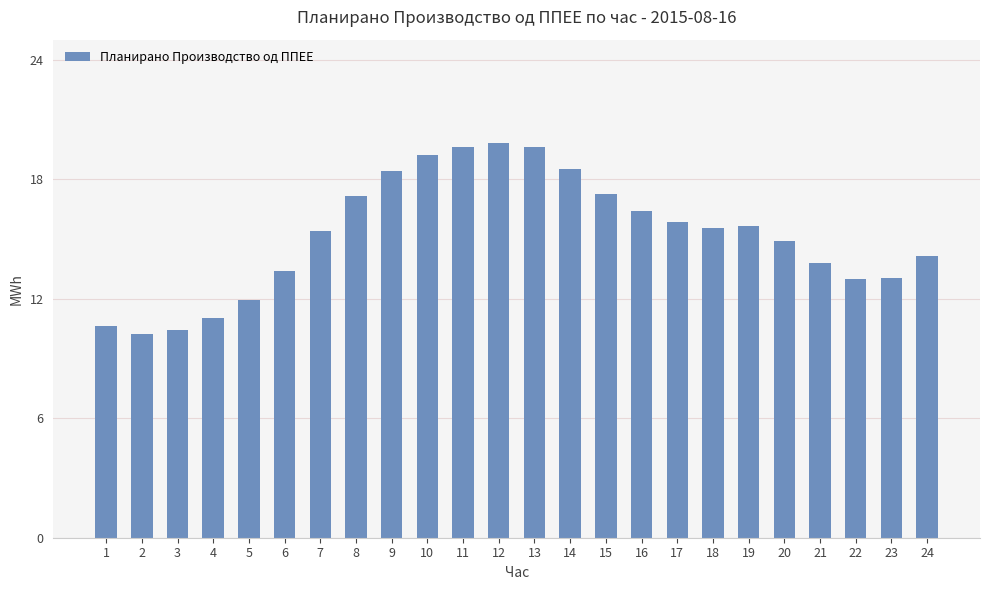

How many data points are less than 15?

11